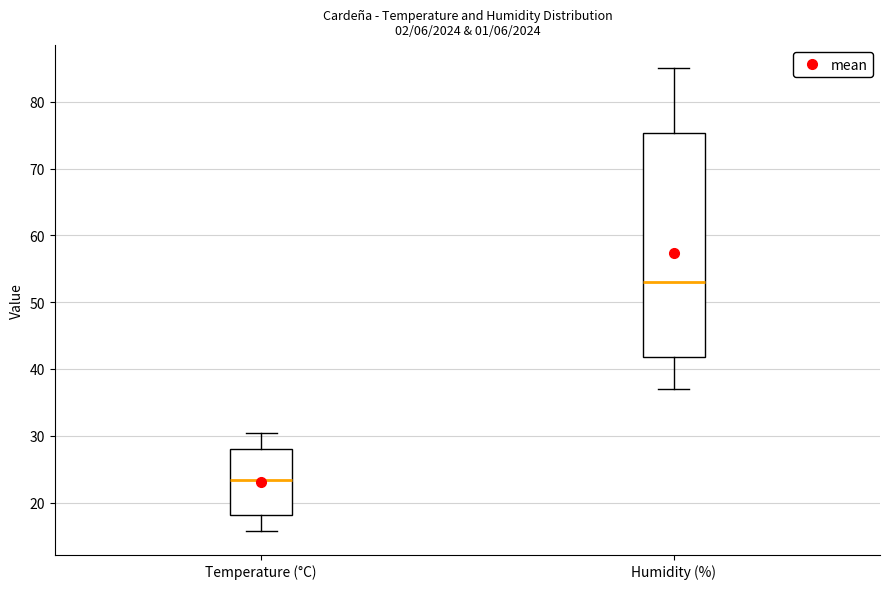

Where does the lower whisker of the box for Humidity (%) end on the y-axis? The values are not printed on the chart, so give them approximately, as read against the axis.

37